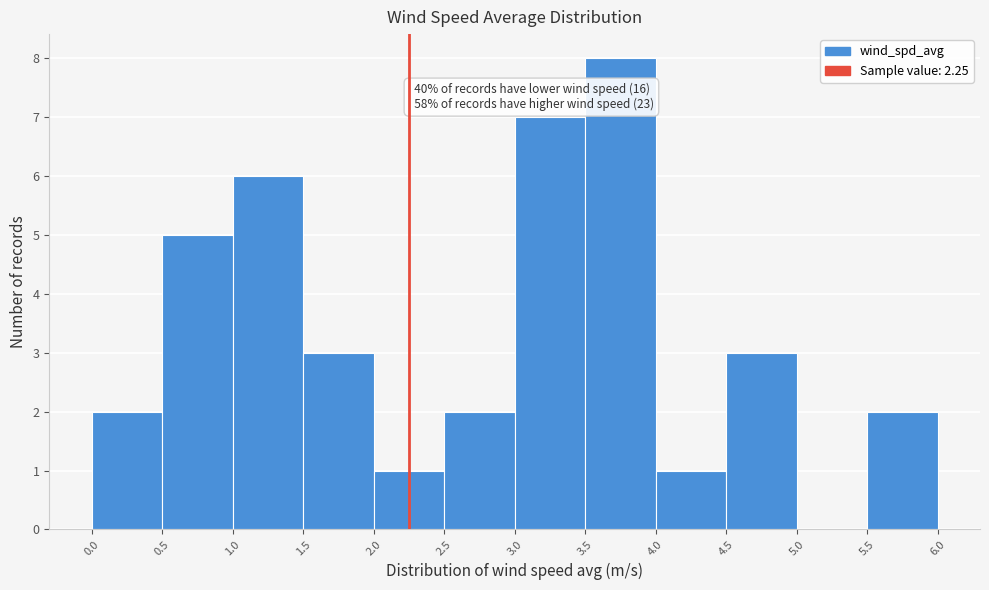

Over which range of the x-axis is the bar tallest?

3.5 to 4.0